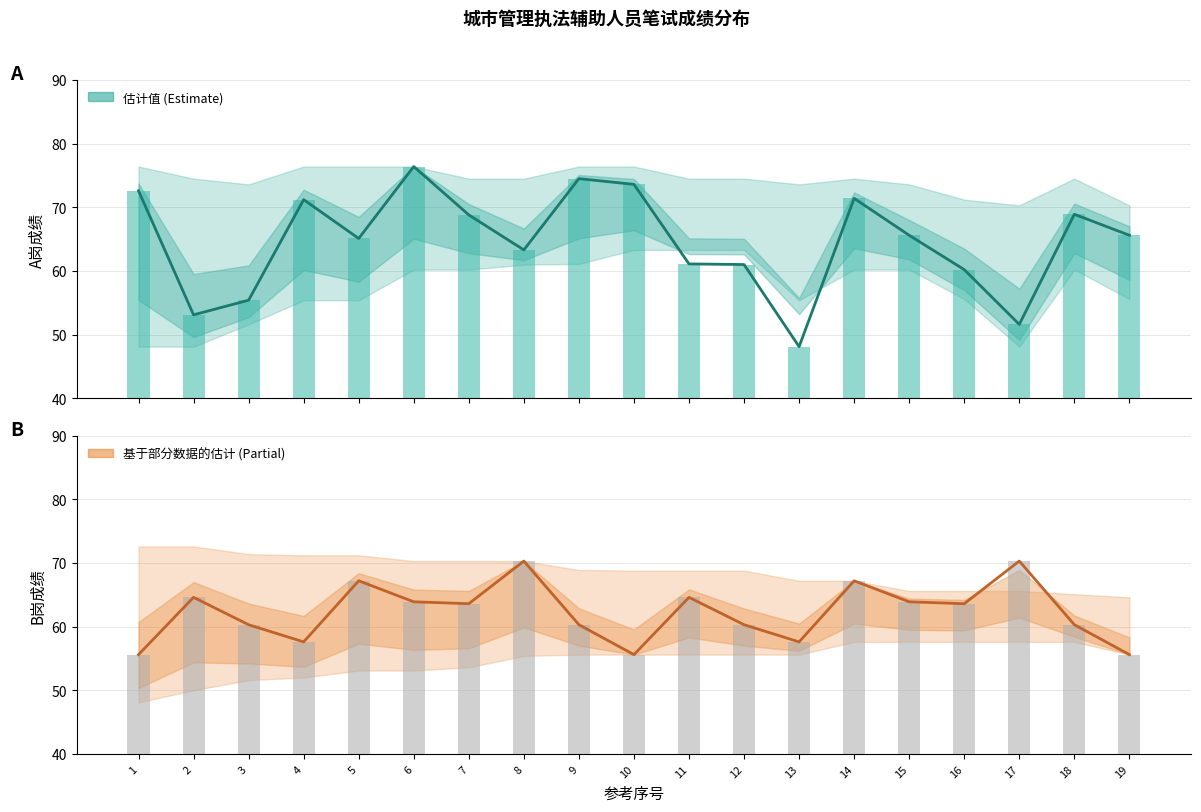

What is the approximate value of B岗 (102) 成绩 at 4?

57.6